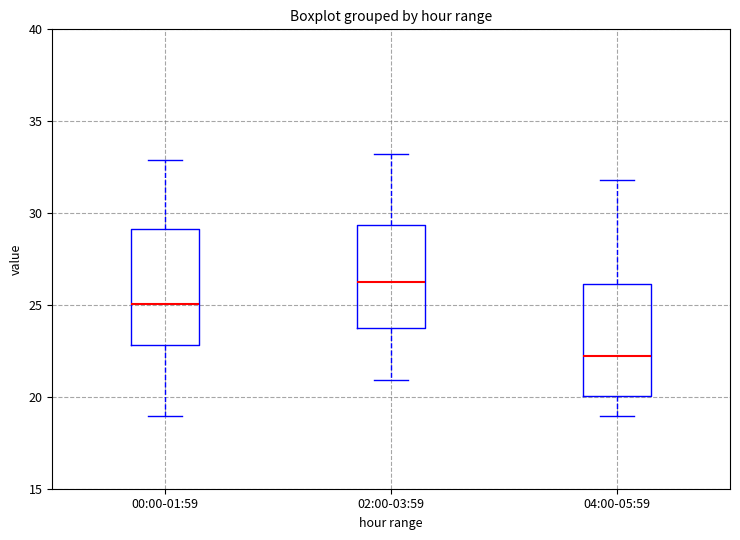

Which box has the lowest median line?

04:00-05:59